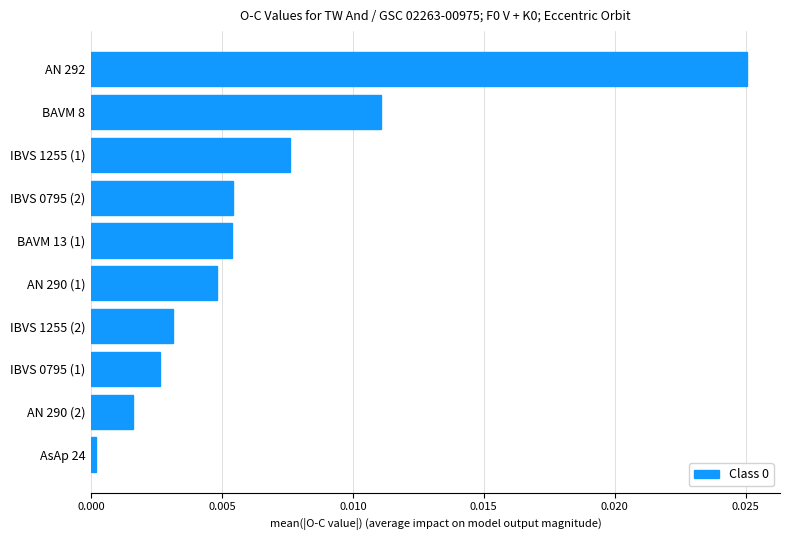

Between AN 290 (2) and IBVS 1255 (2), which is larger?

IBVS 1255 (2)